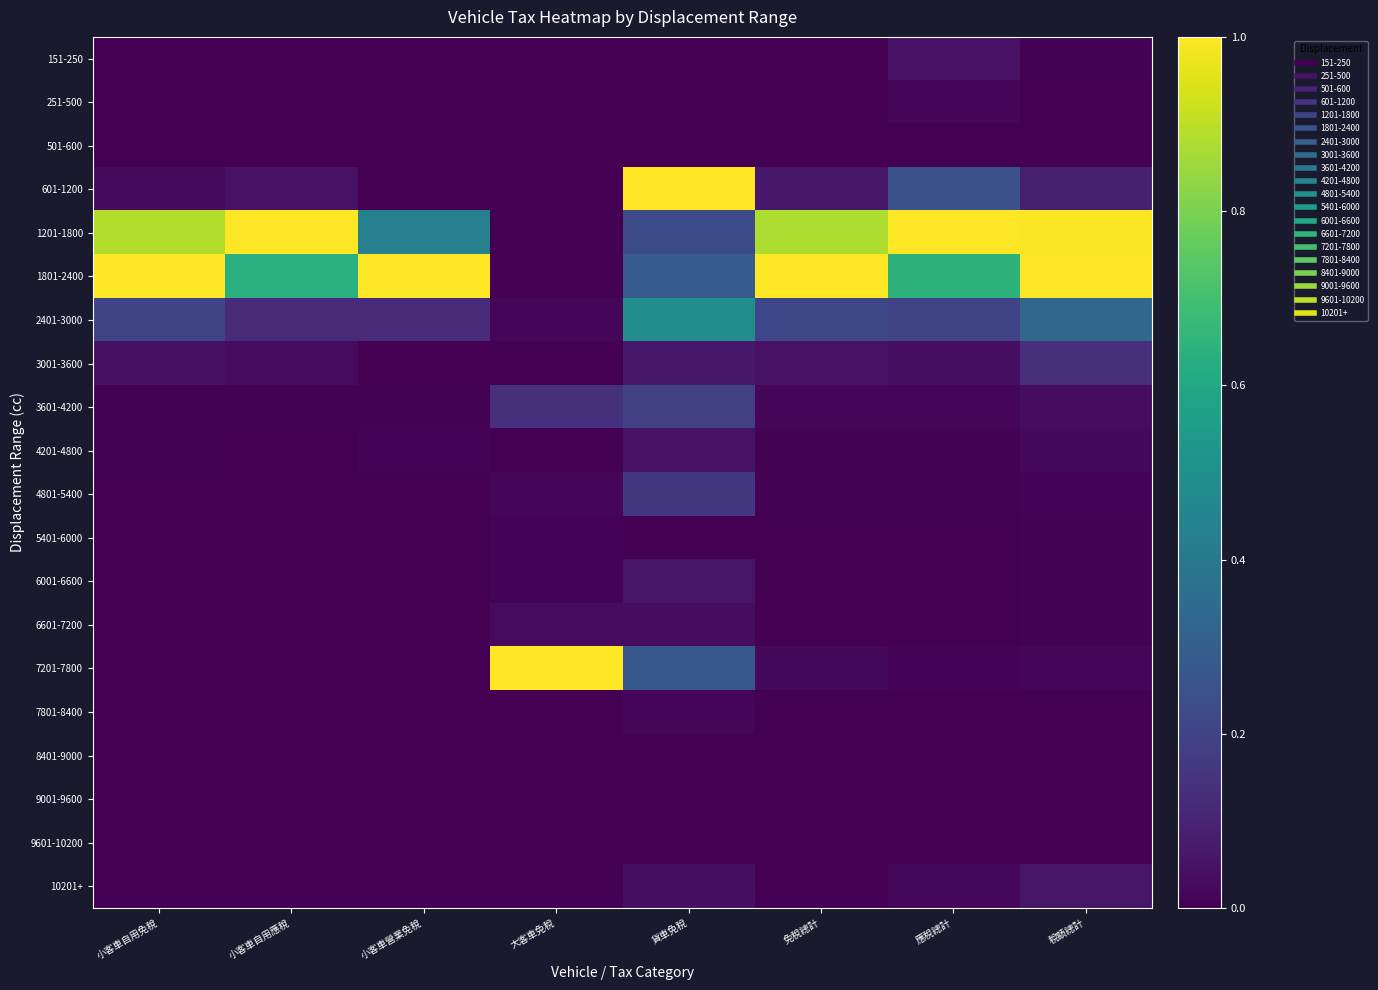

At how many categories does at least one series exceed 0?

8